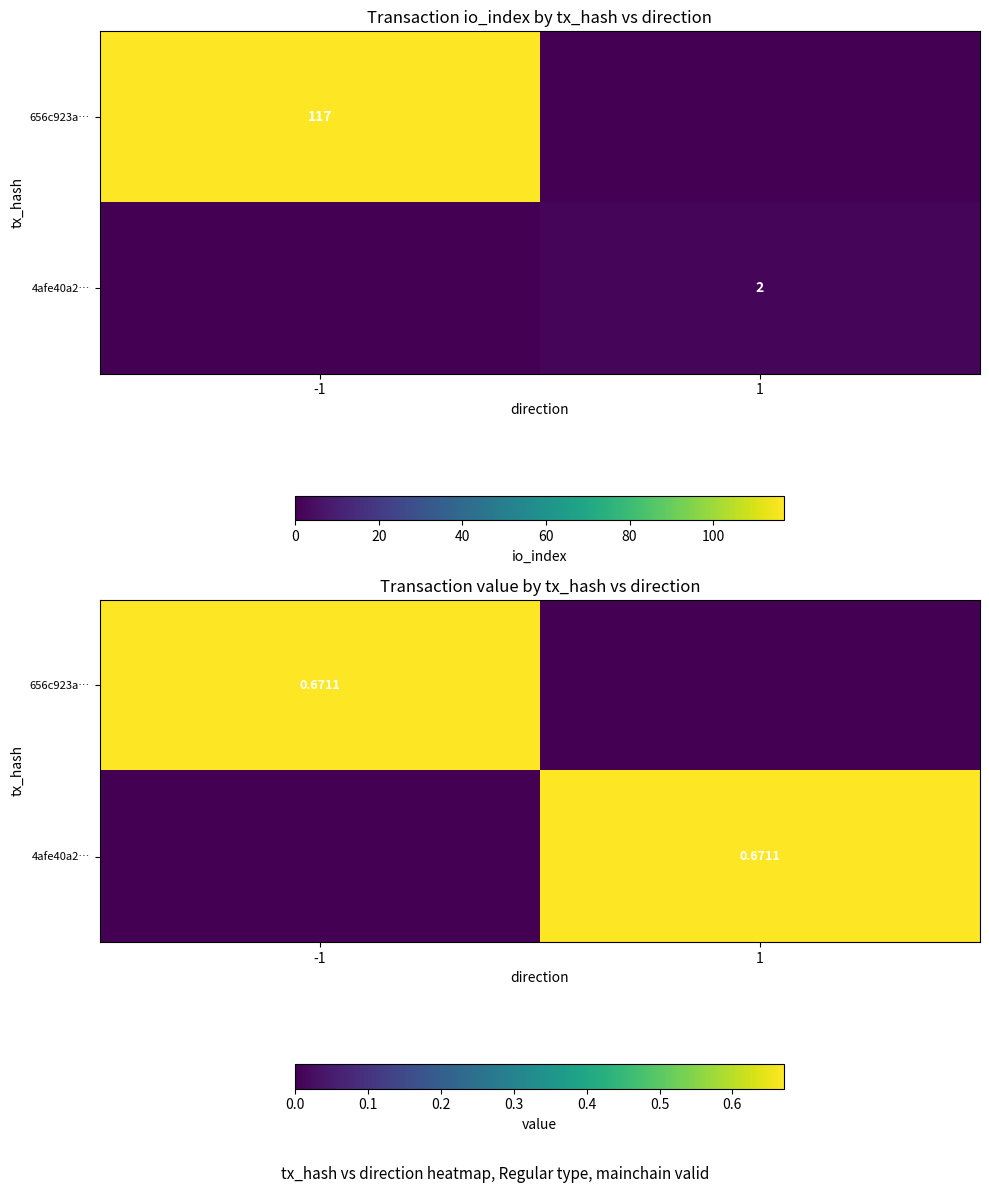

At which label does 656c923a… reach its peak?

-1